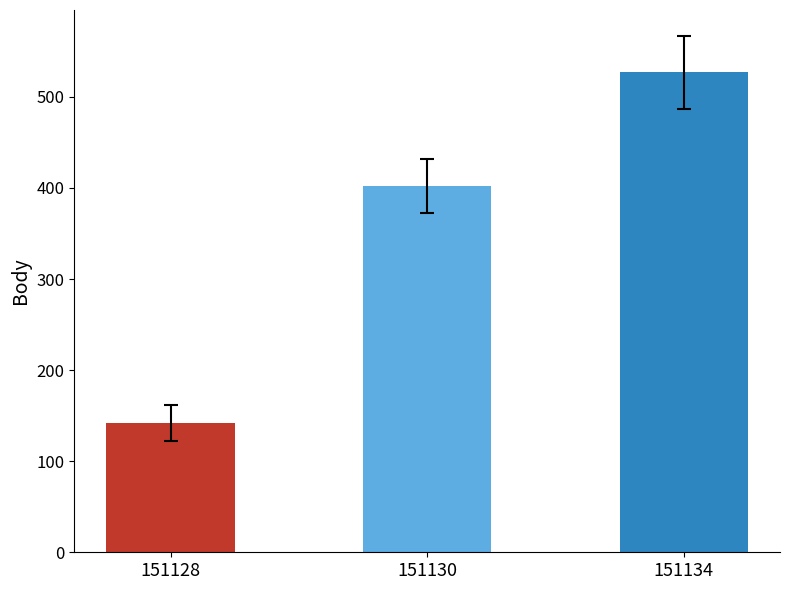

Rank the categories by value from highest to lowest.

151134, 151130, 151128